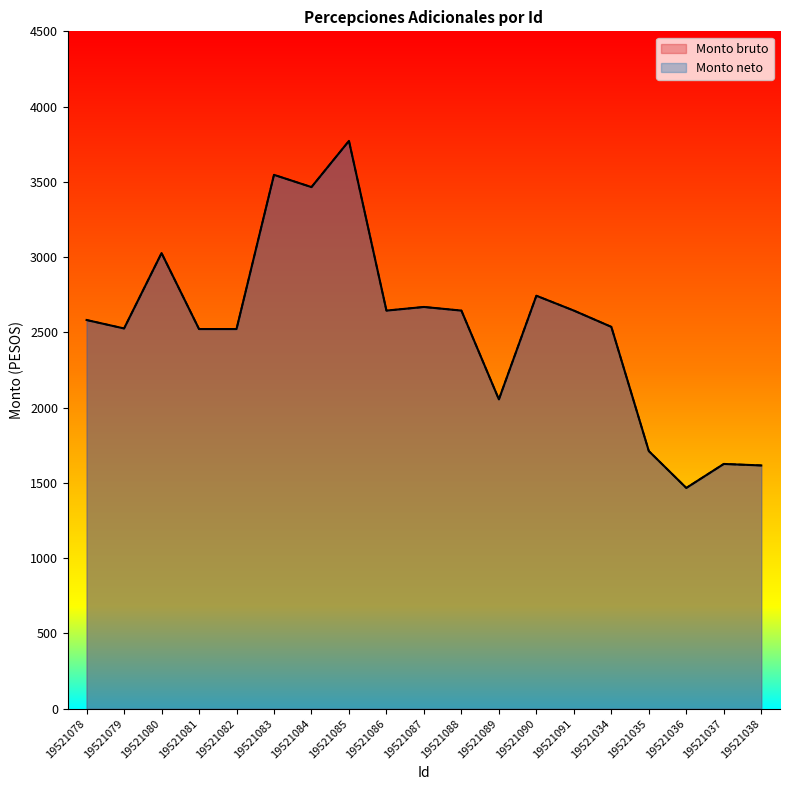

True or false: Monto bruto has a value of 1336.9 at 19521087.

False